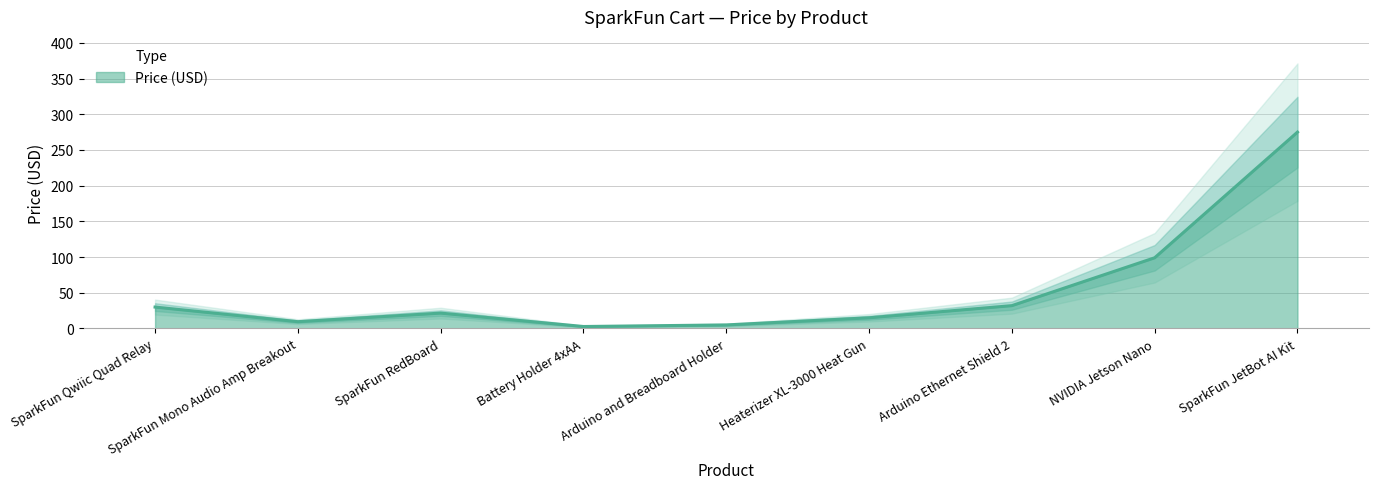

What is the label of the 5th point from the right?

Arduino and Breadboard Holder